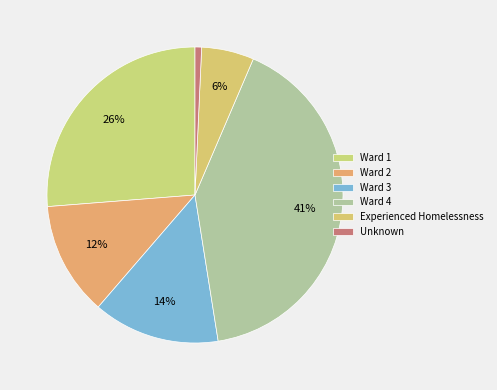

Is there any slice that represents more than half of the pie?

No